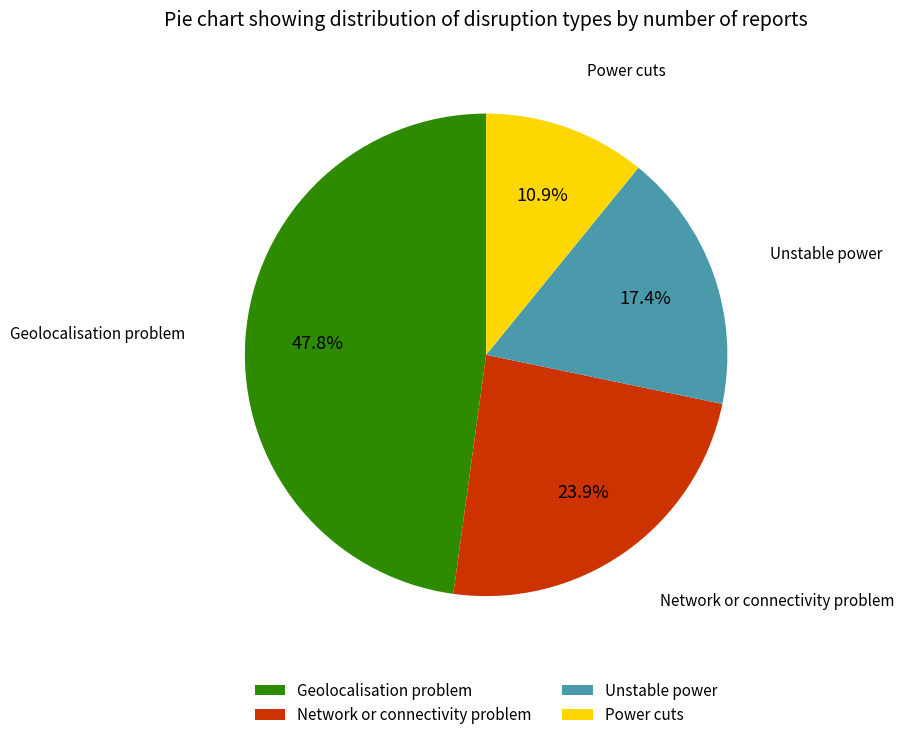

Is the sum of Network or connectivity problem and Unstable power greater than half?

No